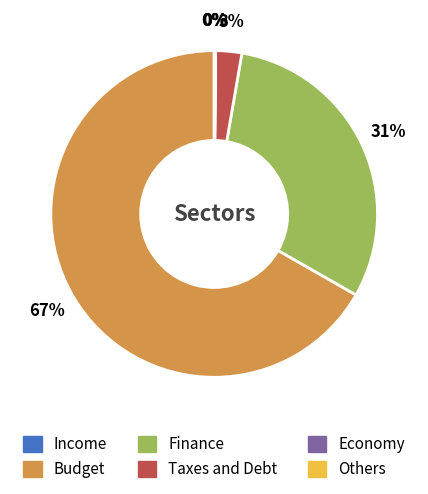

The Budget slice represents 67% of the pie. True or false?

True